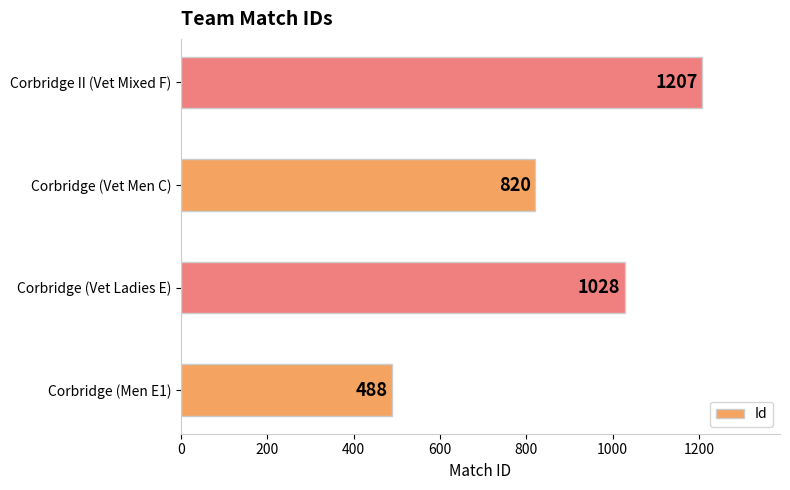

How many bars are there in total?

4